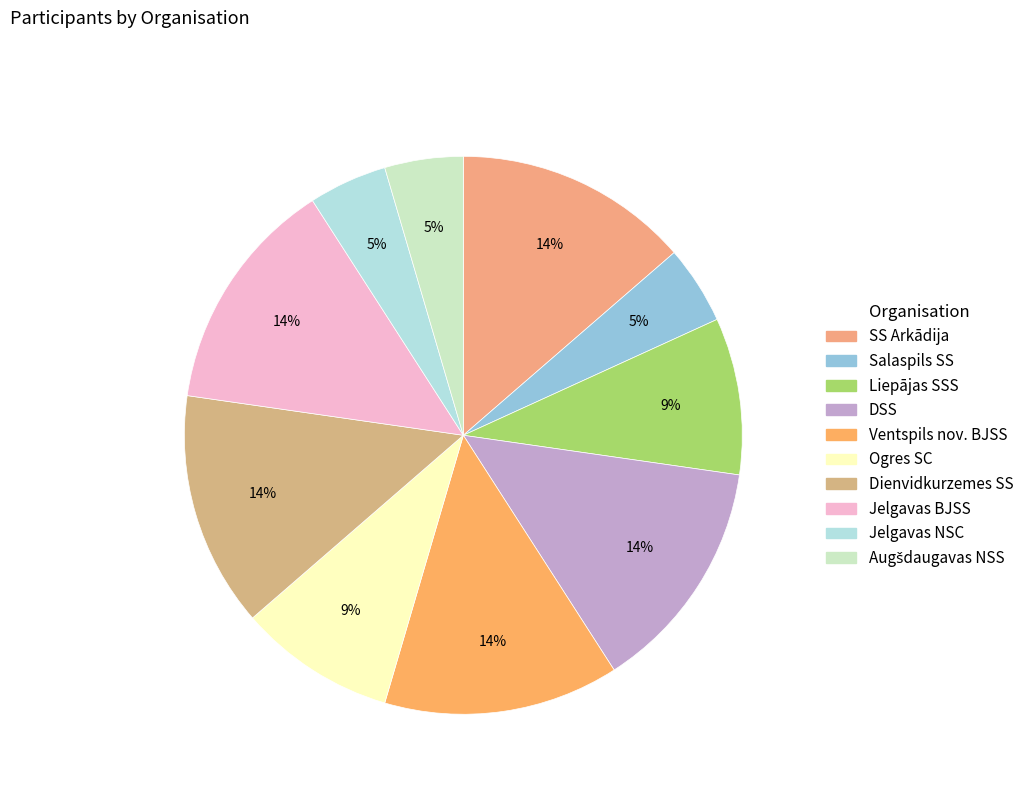

Is there a majority slice in this chart?

No